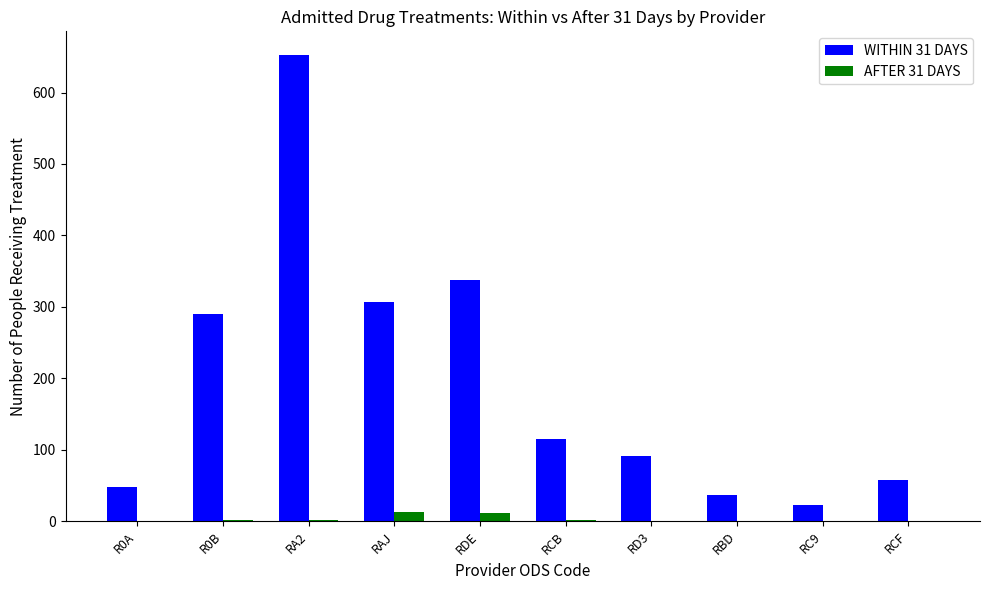

Are the bars horizontal?

No